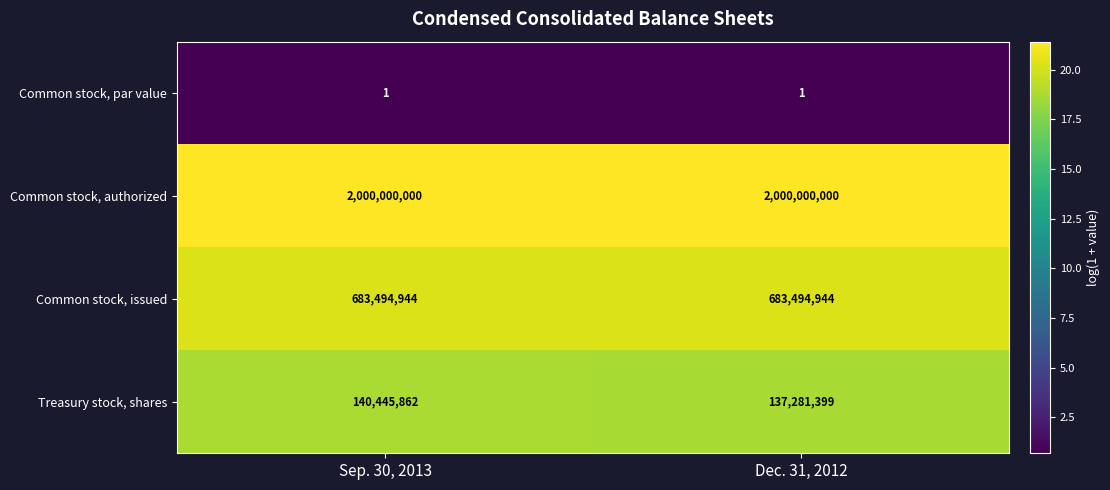

What is the maximum value shown in the chart?

2000000000